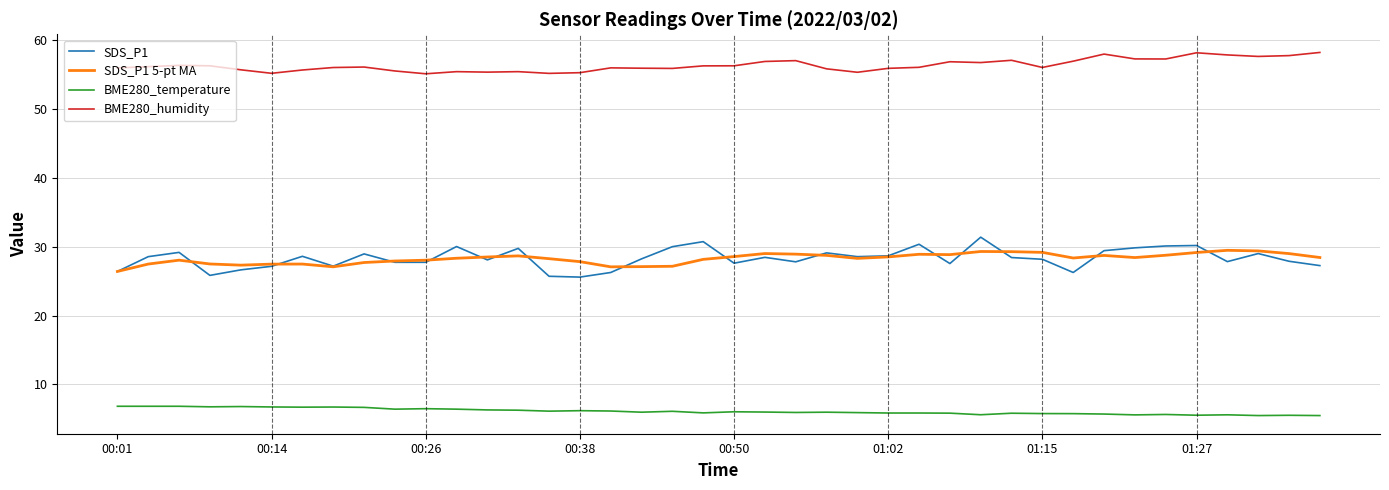

How many series are shown in this chart?

4